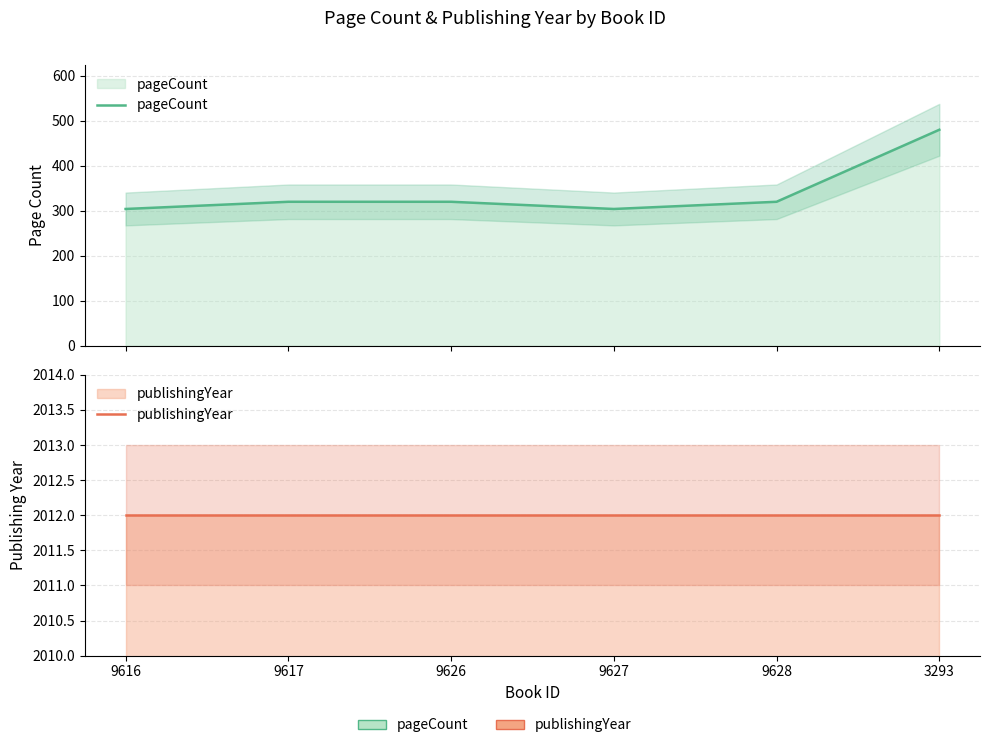

Which category has the highest value across all series?

9616